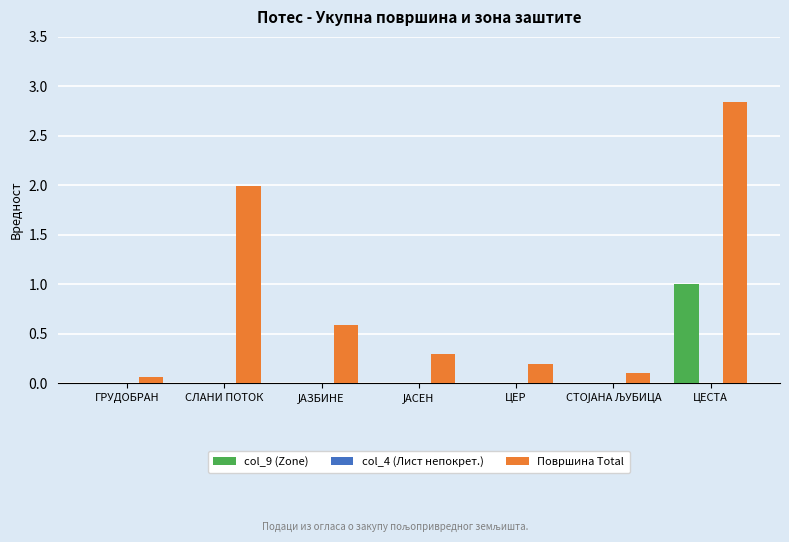

The value of Површина Total at ГРУДОБРАН is 0.1. True or false?

True